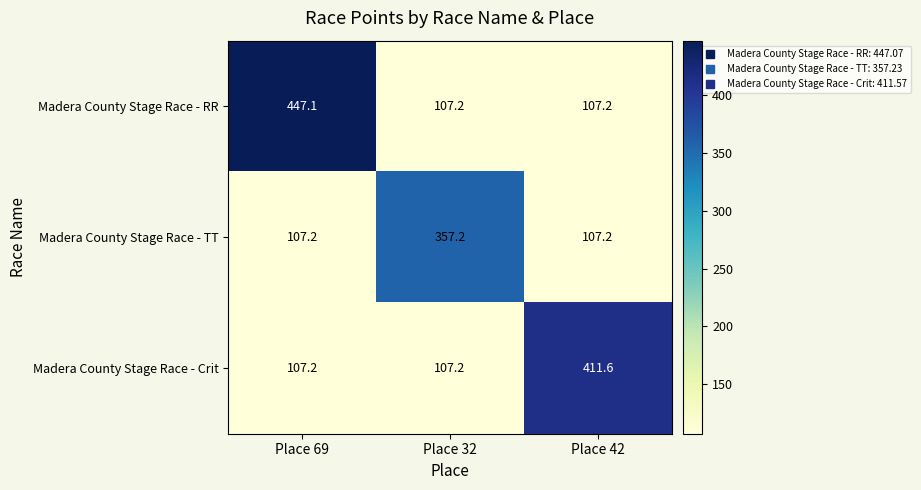

What is the average value of the Madera County Stage Race - Crit series?

208.7